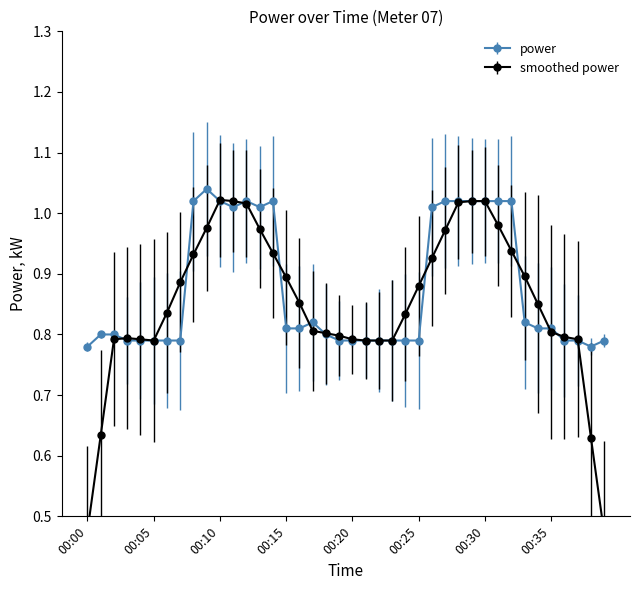

True or false: the data shows 0.2 at 00:06.

False